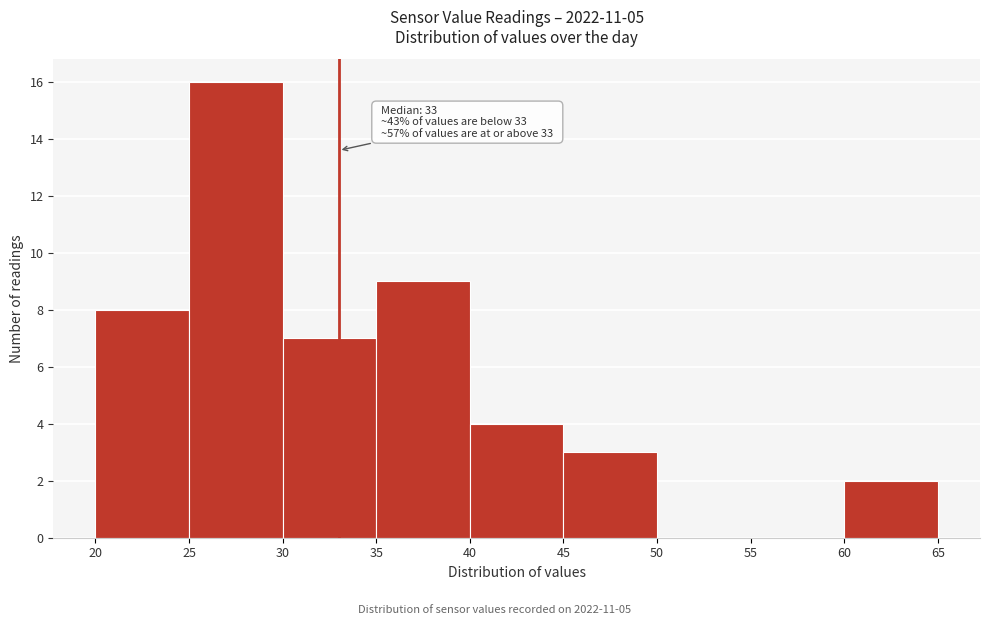

Which range on the x-axis has the tallest bar?

25 to 30